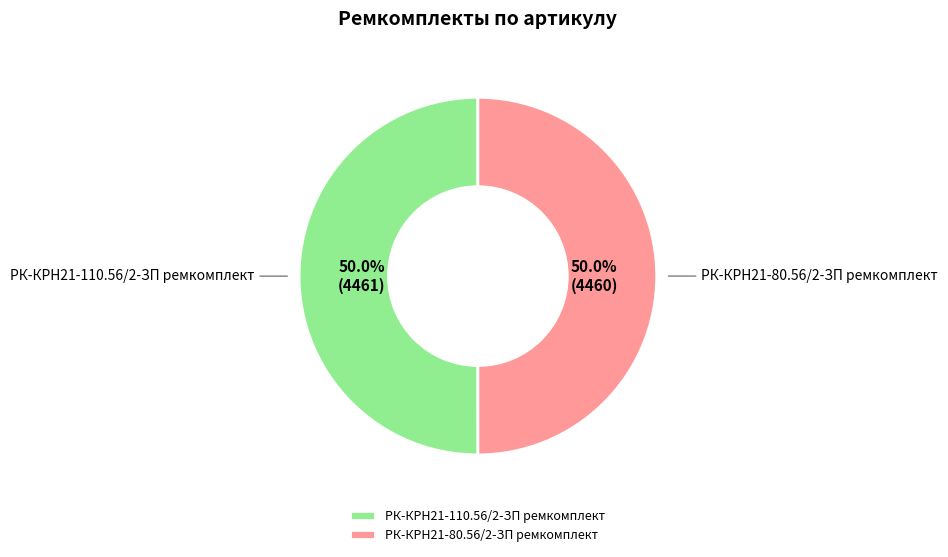

What percentage do РК-КРН21-80.56/2-ЗП ремкомплект and РК-КРН21-110.56/2-ЗП ремкомплект together represent?

100.0%